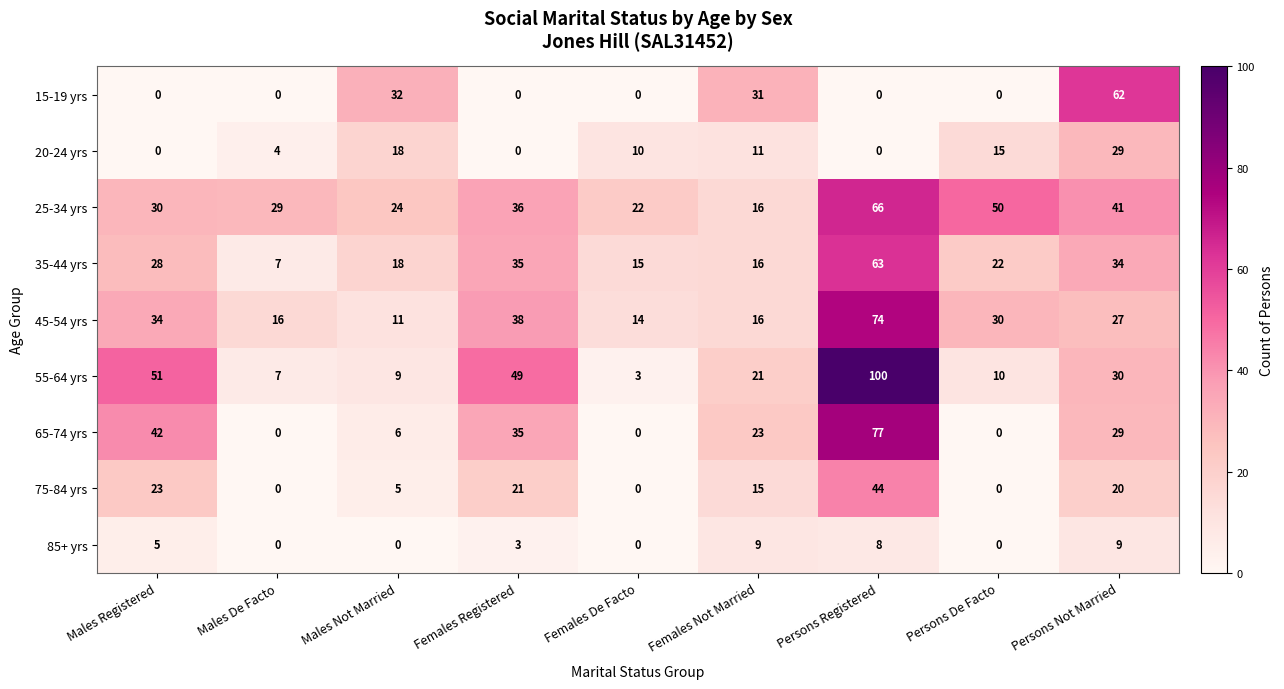

At which label is 55-64 yrs closest to 51?

Males Registered